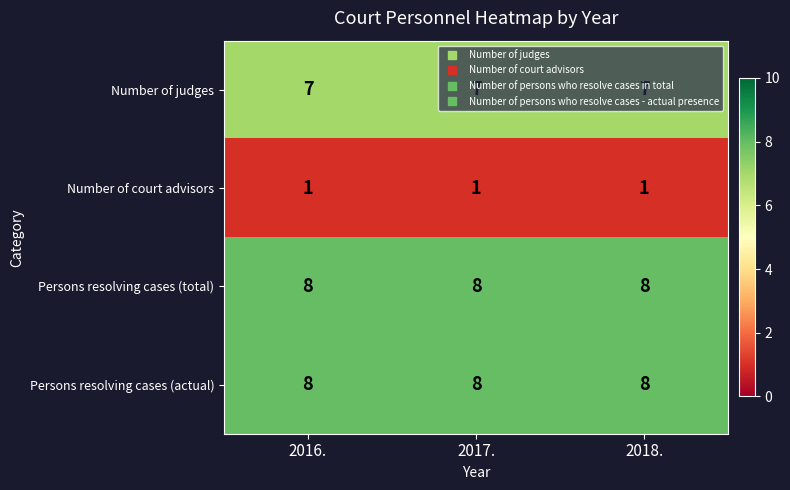

What is the difference between the highest and lowest values at 2017.?

7